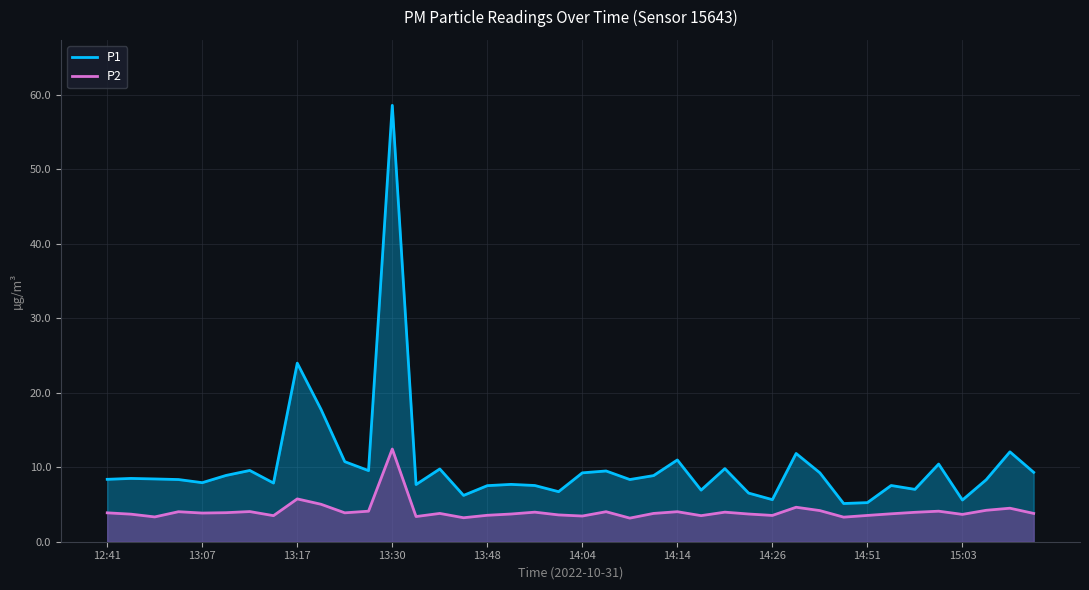

True or false: P1 and P2 cross at least once.

False